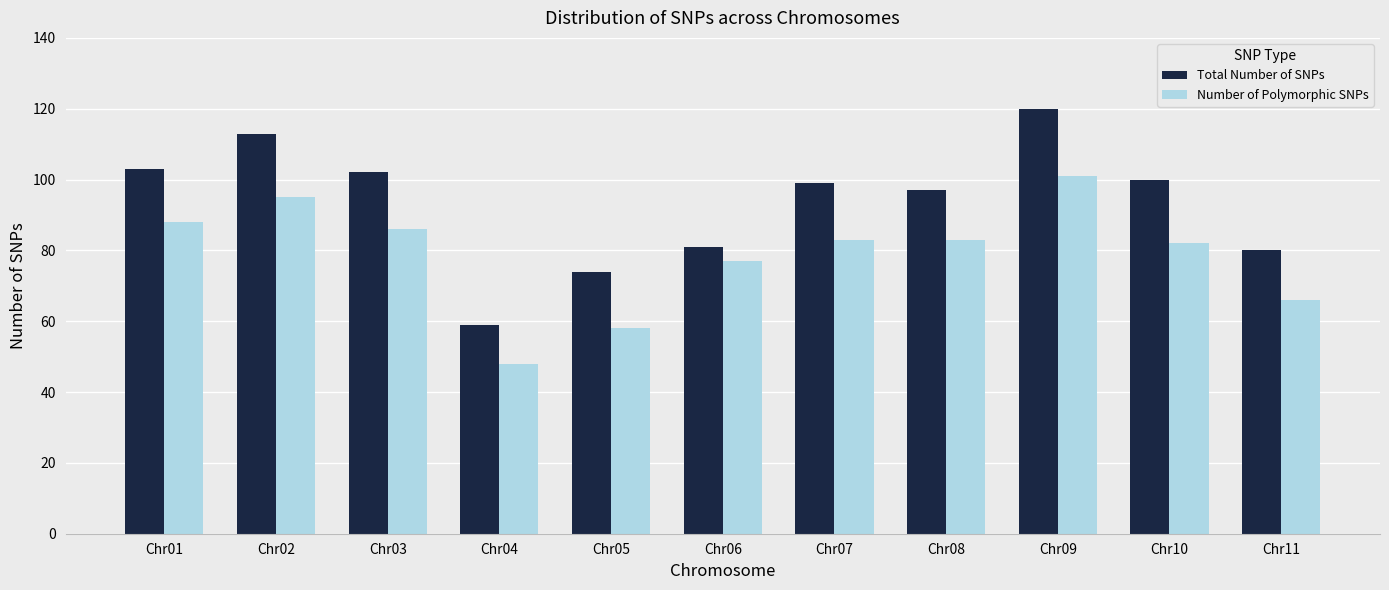

What are all the series names shown in the legend?

Total Number of SNPs, Number of Polymorphic SNPs